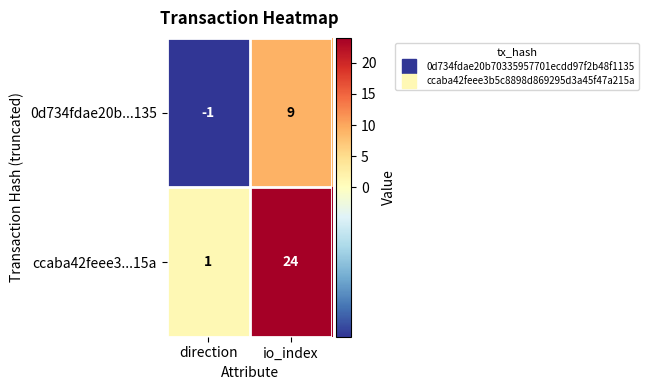

Which category has the lowest value in the ccaba42feee3...15a series?

direction